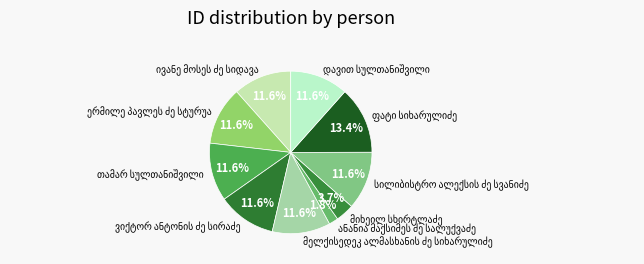

Does any single category account for the majority?

No